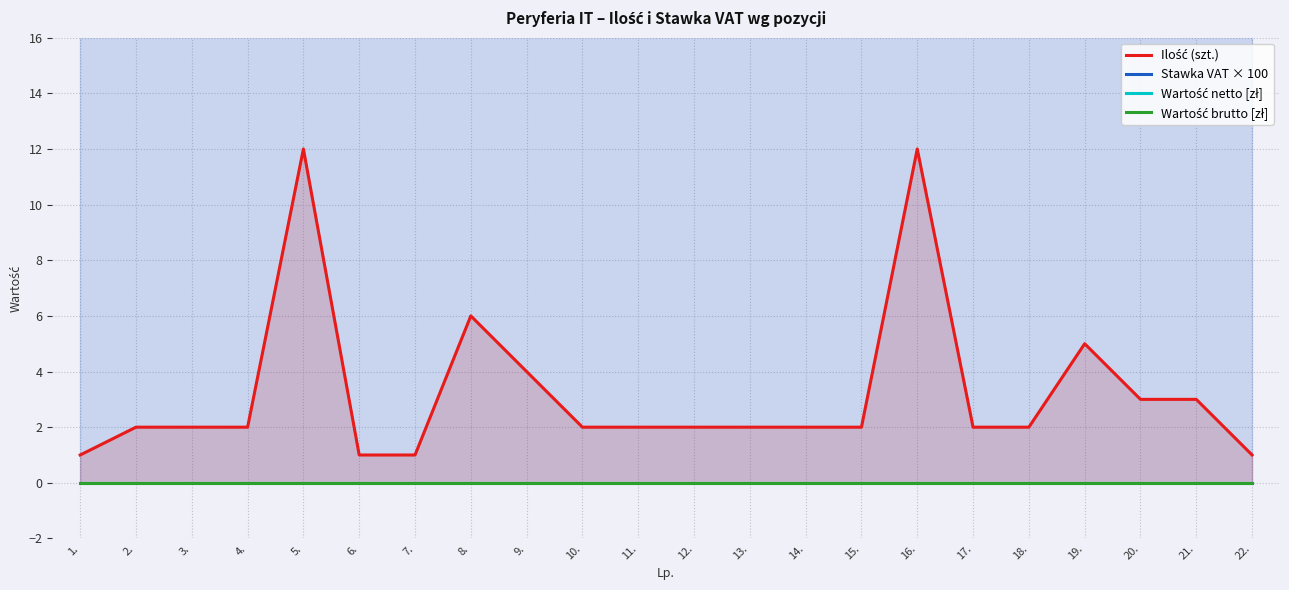

At how many categories does at least one series exceed 0?

22